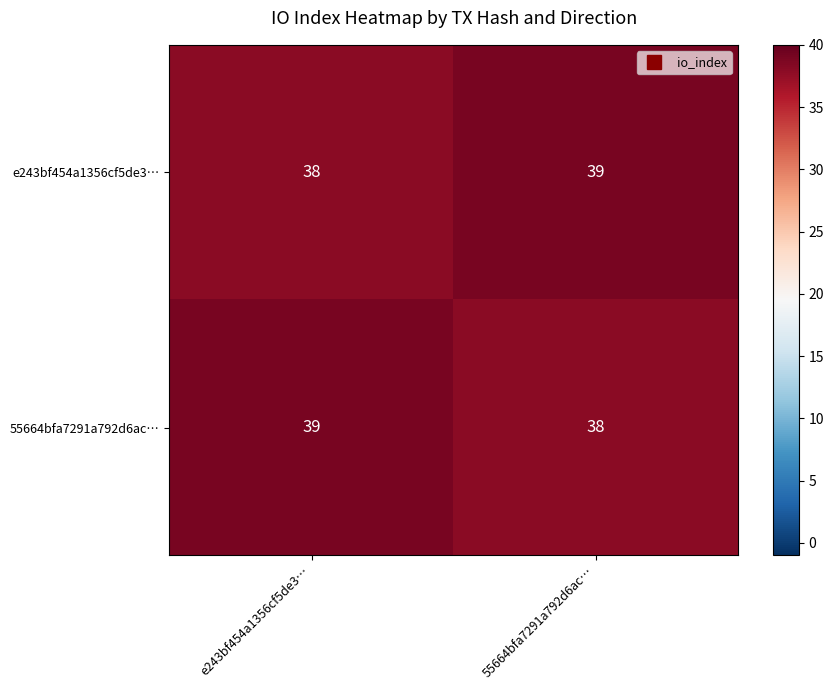

How many series are shown in this chart?

2